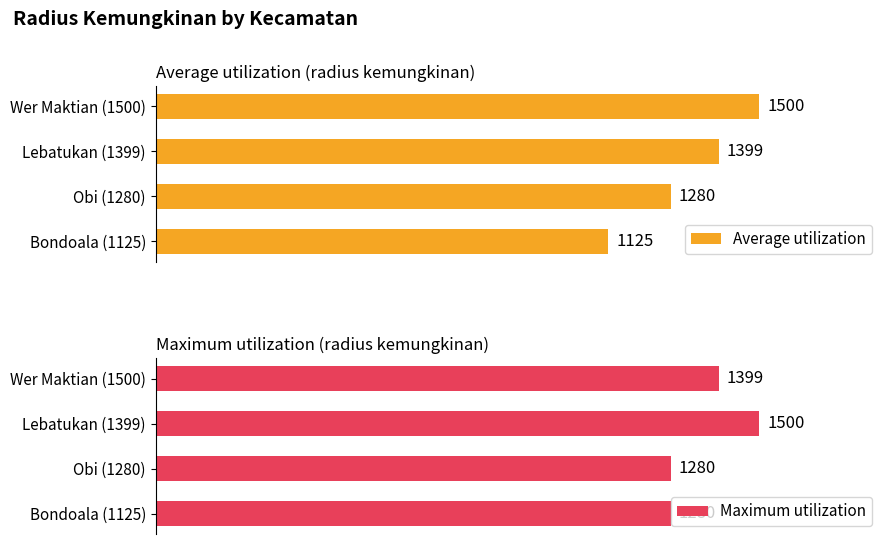

Rank the series by their maximum value, from lowest to highest.

Average utilization, Maximum utilization